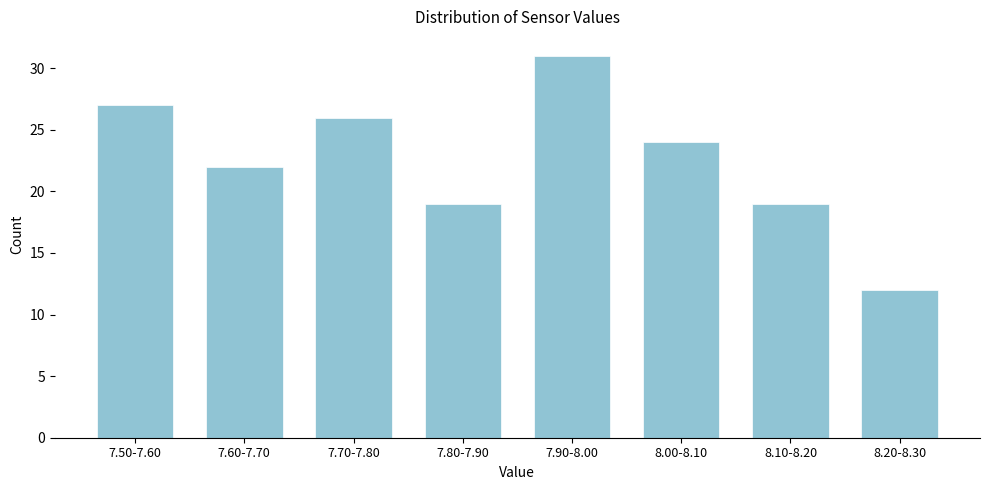

Reading left to right, what are all the values shown in this chart?

7.50-7.60=27	7.60-7.70=22	7.70-7.80=26	7.80-7.90=19	7.90-8.00=31	8.00-8.10=24	8.10-8.20=19	8.20-8.30=12